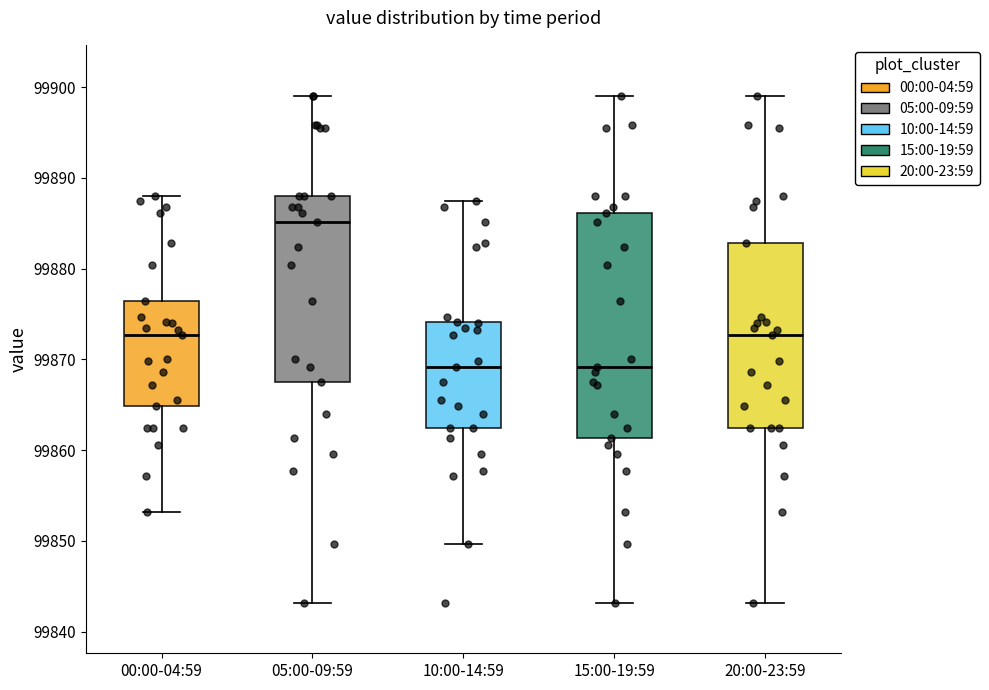

Reading left to right, read every box against the y-axis: the position of its median line, the range the box covers, and the ends of its whiskers. The values are not printed on the chart, so give them approximately, as read against the axis.

00:00-04:59: median 99873, box 99865 to 99876, whiskers 99853 to 99888
05:00-09:59: median 99885, box 99868 to 99888, whiskers 99843 to 99899
10:00-14:59: median 99869, box 99862 to 99874, whiskers 99850 to 99887
15:00-19:59: median 99869, box 99861 to 99886, whiskers 99843 to 99899
20:00-23:59: median 99873, box 99862 to 99883, whiskers 99843 to 99899